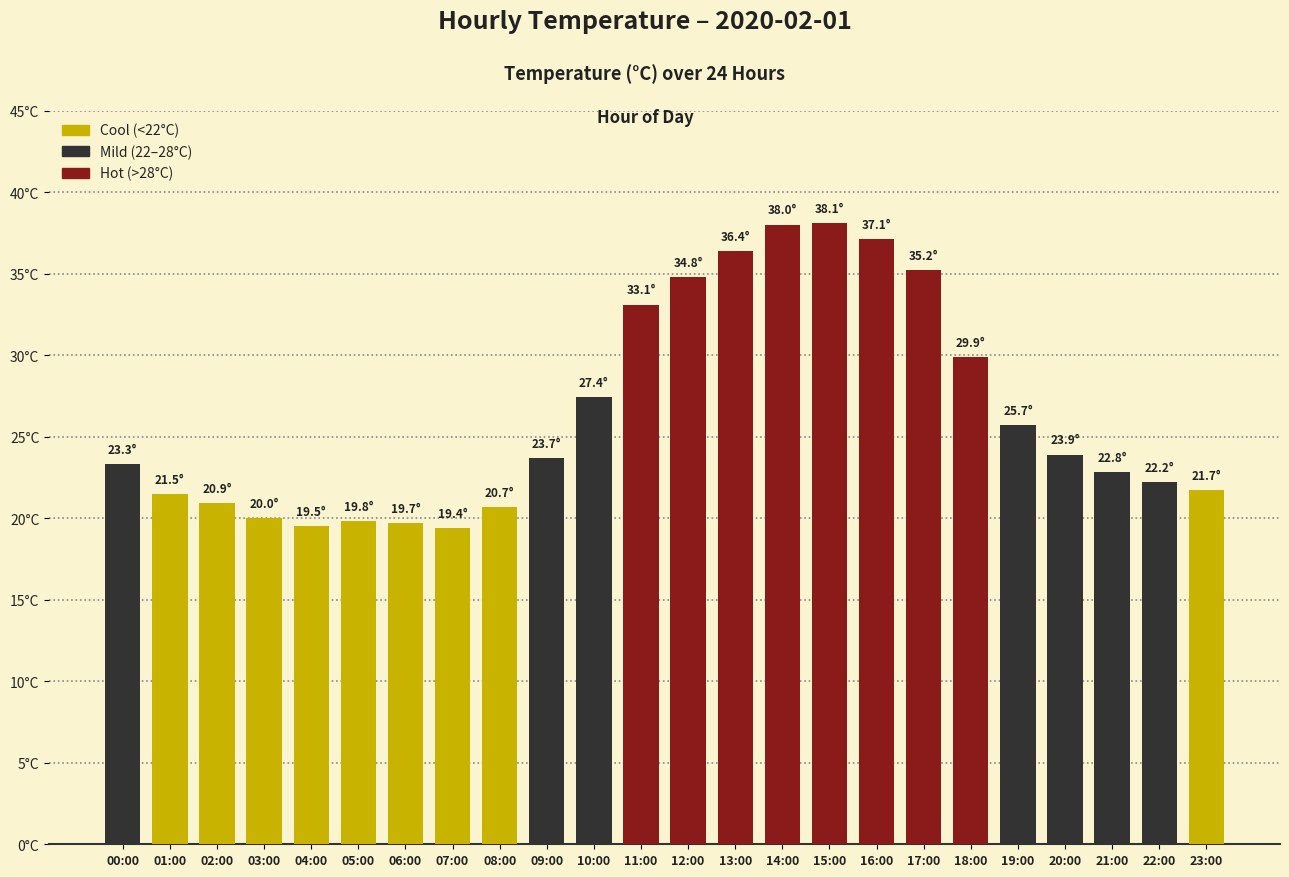

What is the sum of the values at 11:00 and 13:00?

69.5